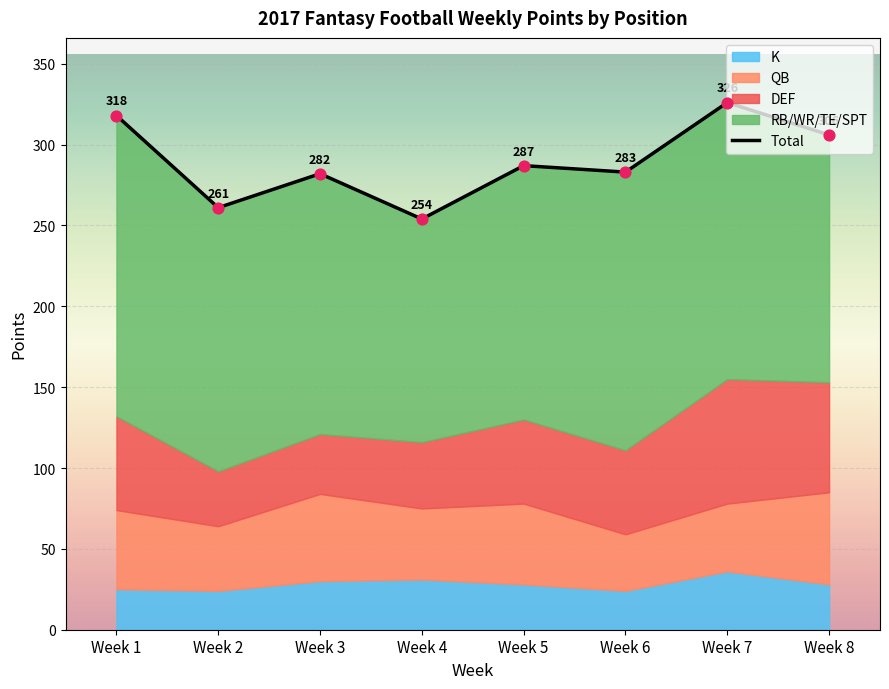

What is the change in value from Week 3 to Week 5?

+5